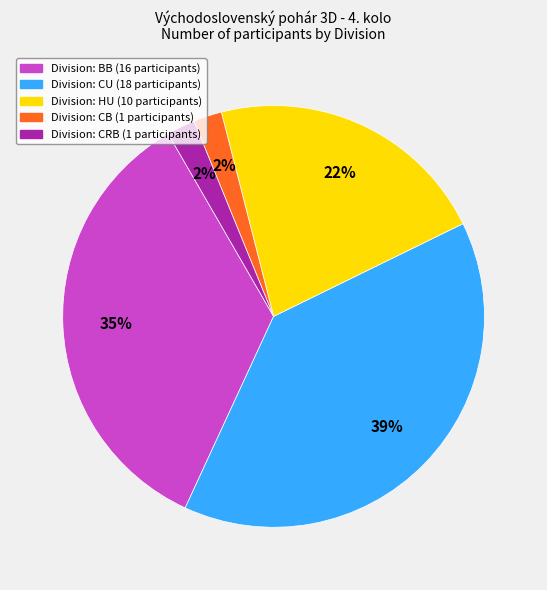

Does any single category account for the majority?

No